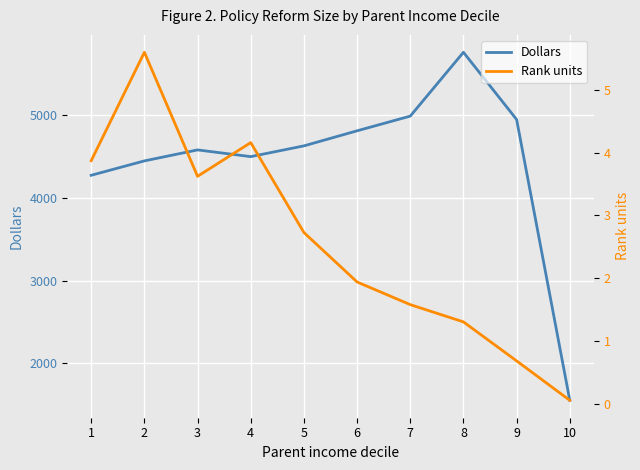

Rank the series by their average value, from highest to lowest.

Dollars, Rank units